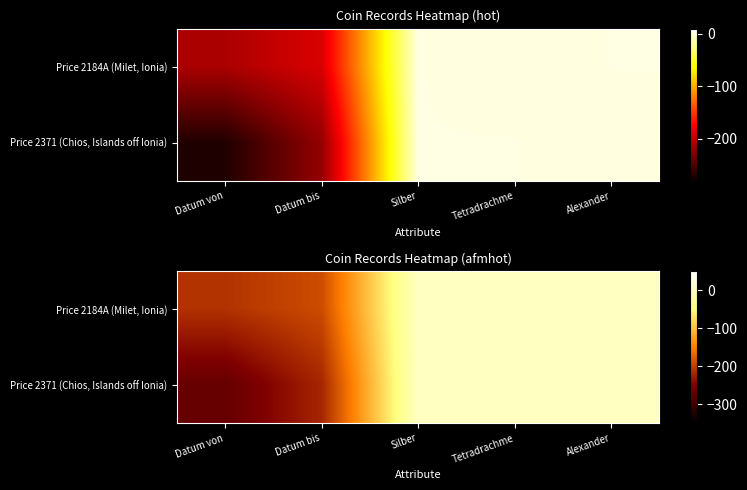

List the series in order of their overall mean, lowest first.

Price 2371 (Chios, Islands off Ionia), Price 2184A (Milet, Ionia)